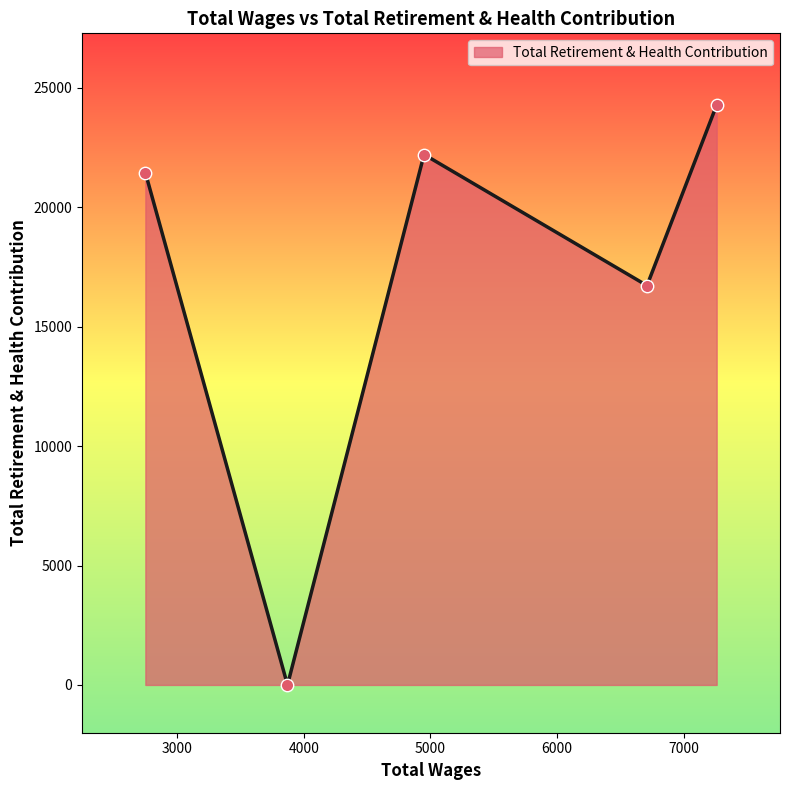

How many interior local valleys (lower than both neighbors) does the data have?

2